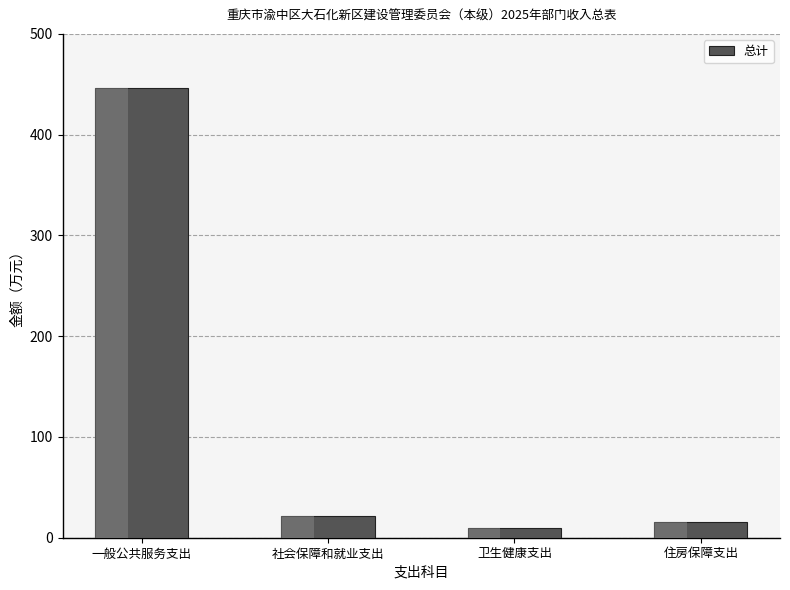

How many series are shown in this chart?

1